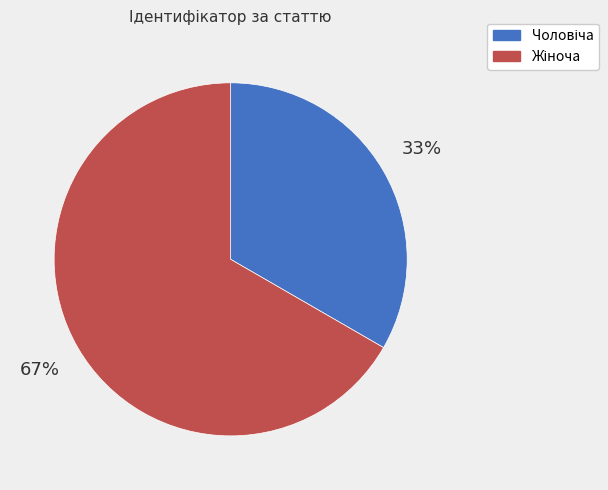

Is there any slice that represents more than half of the pie?

Yes